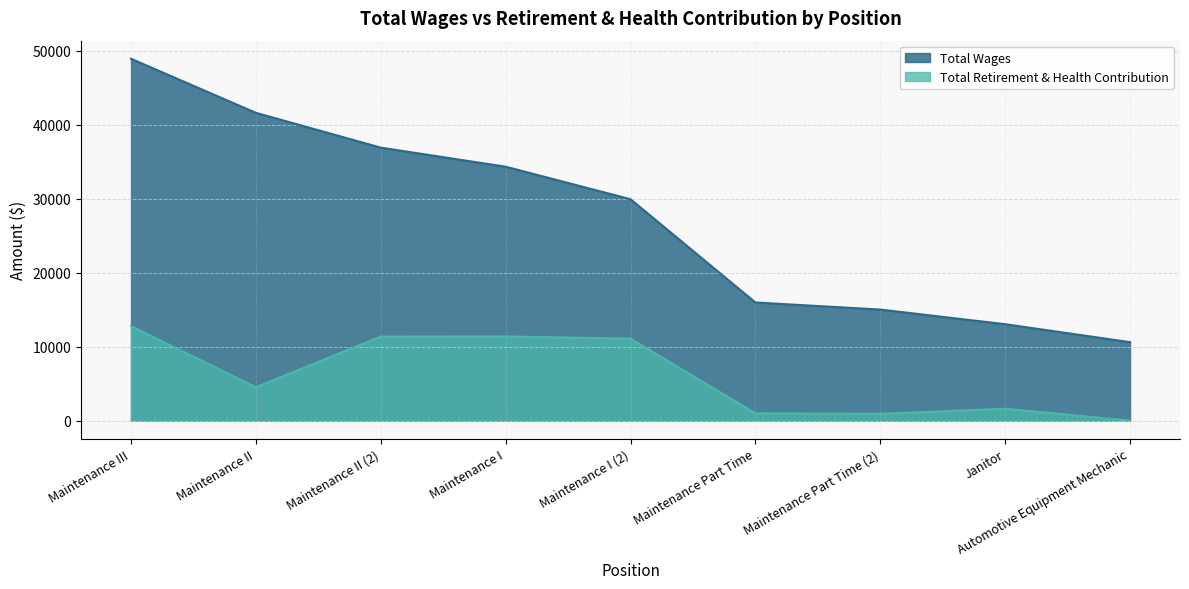

True or false: Total Retirement & Health Contribution and Total Wages intersect in this chart.

False